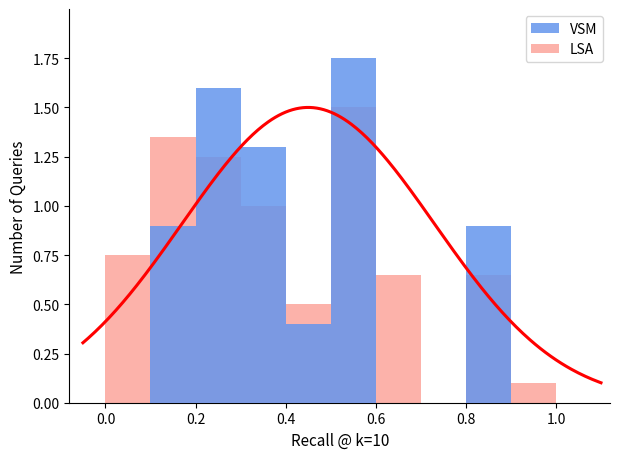

The VSM series shows 0.0 at 10. True or false?

True